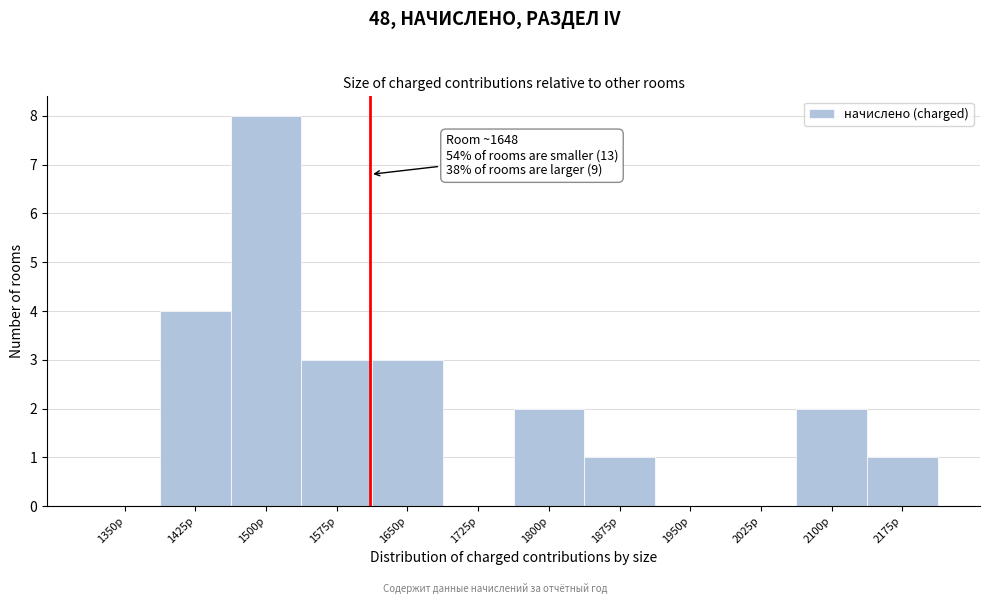

Reading left to right, what are all the values shown in this chart?

1350р=0	1425р=4	1500р=8	1575р=3	1650р=3	1725р=0	1800р=2	1875р=1	1950р=0	2025р=0	2100р=2	2175р=1